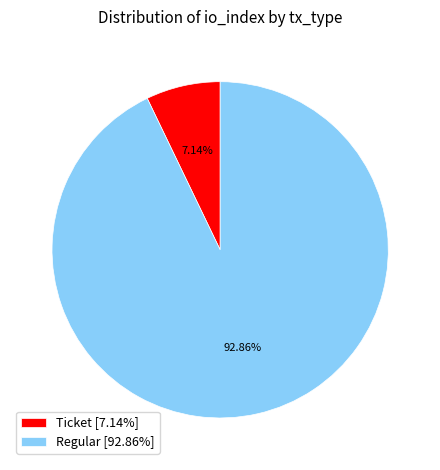

Which category accounts for the majority?

Regular [92.86%]